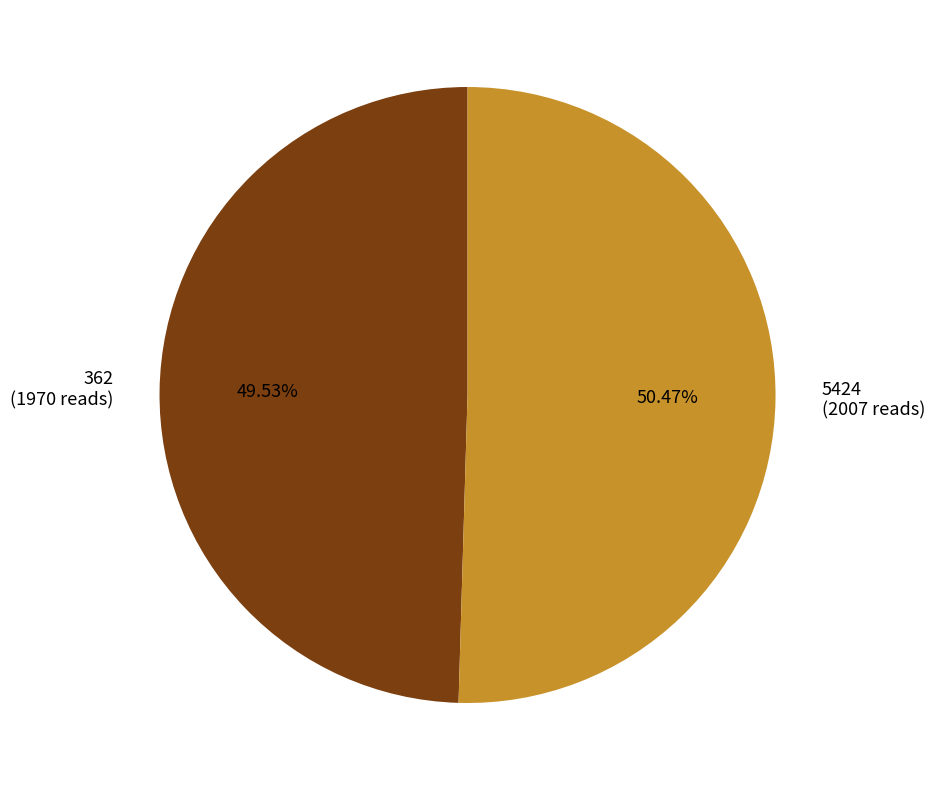

Is it true that 5424 is 62% of the pie?

False